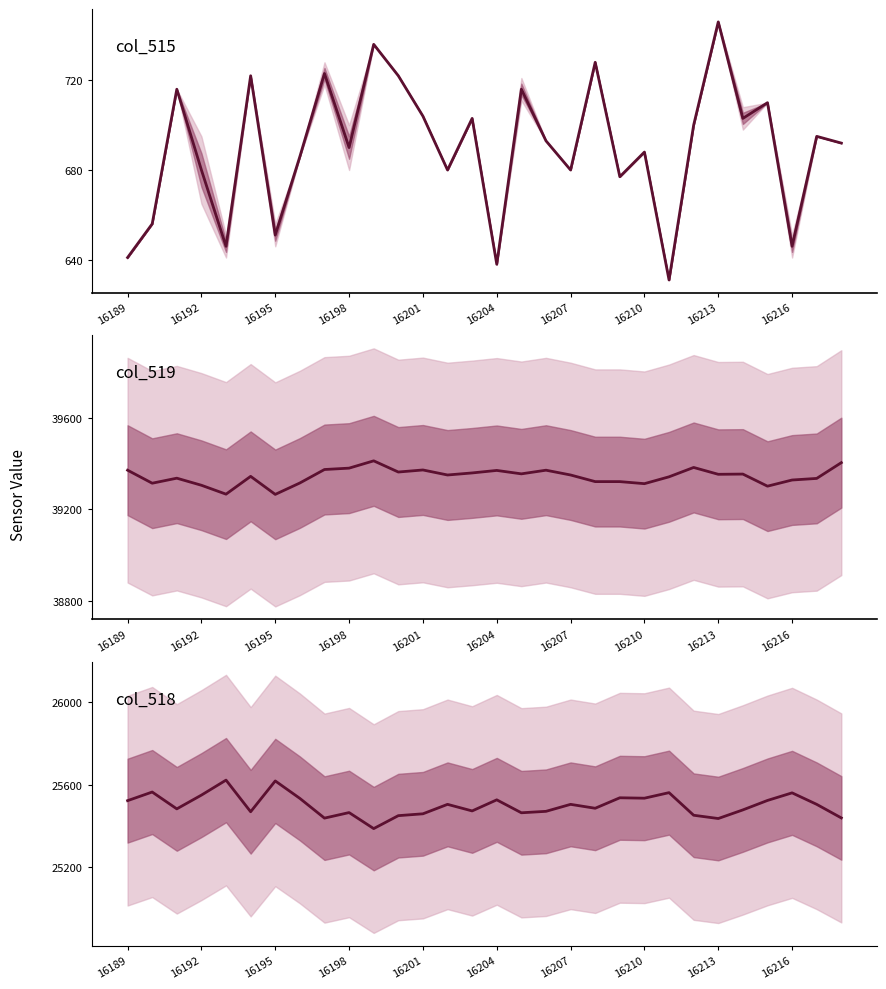

Is the value of col_518 at 24 greater than the value of col_515 at 19?

Yes